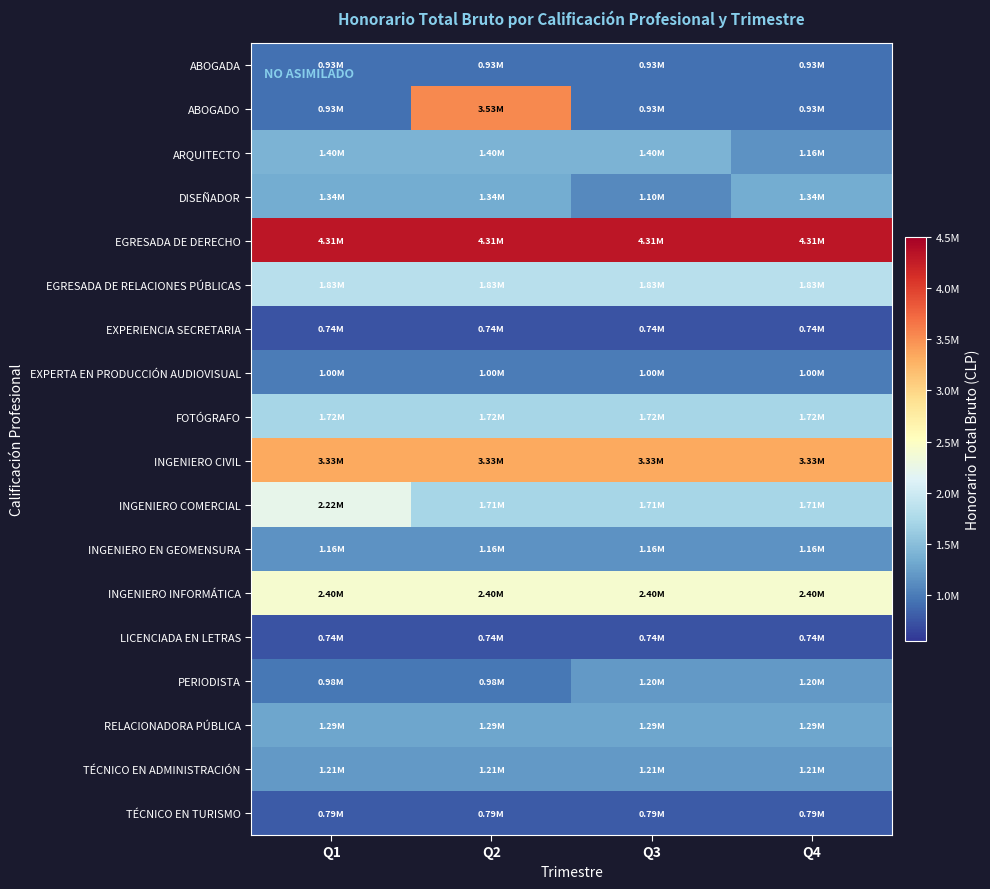

Which series changed the most between Q1 and Q3?

INGENIERO COMERCIAL